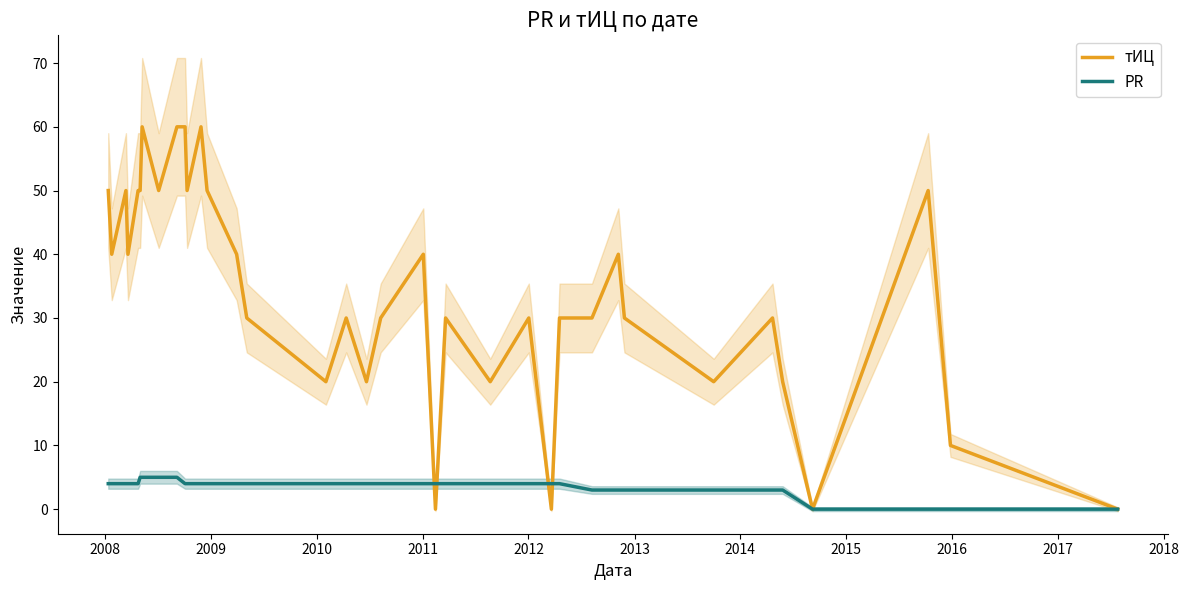

Is this an area chart (filled region under the line)?

No